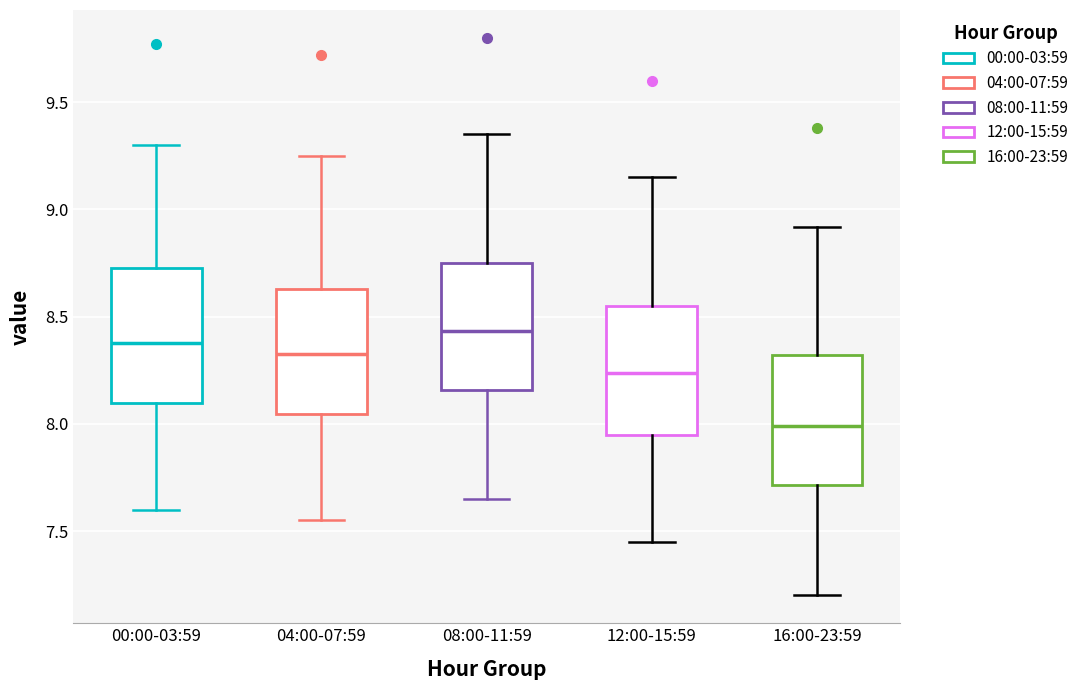

Which box's median line is the lowest?

16:00-23:59